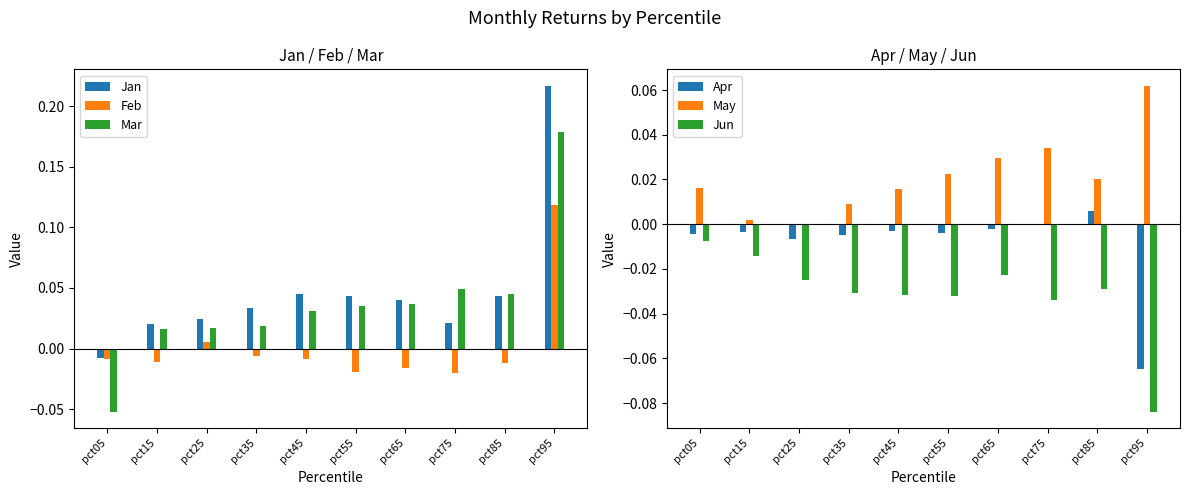

Rank the series at pct85 from highest to lowest value.

Mar, Jan, May, Apr, Feb, Jun